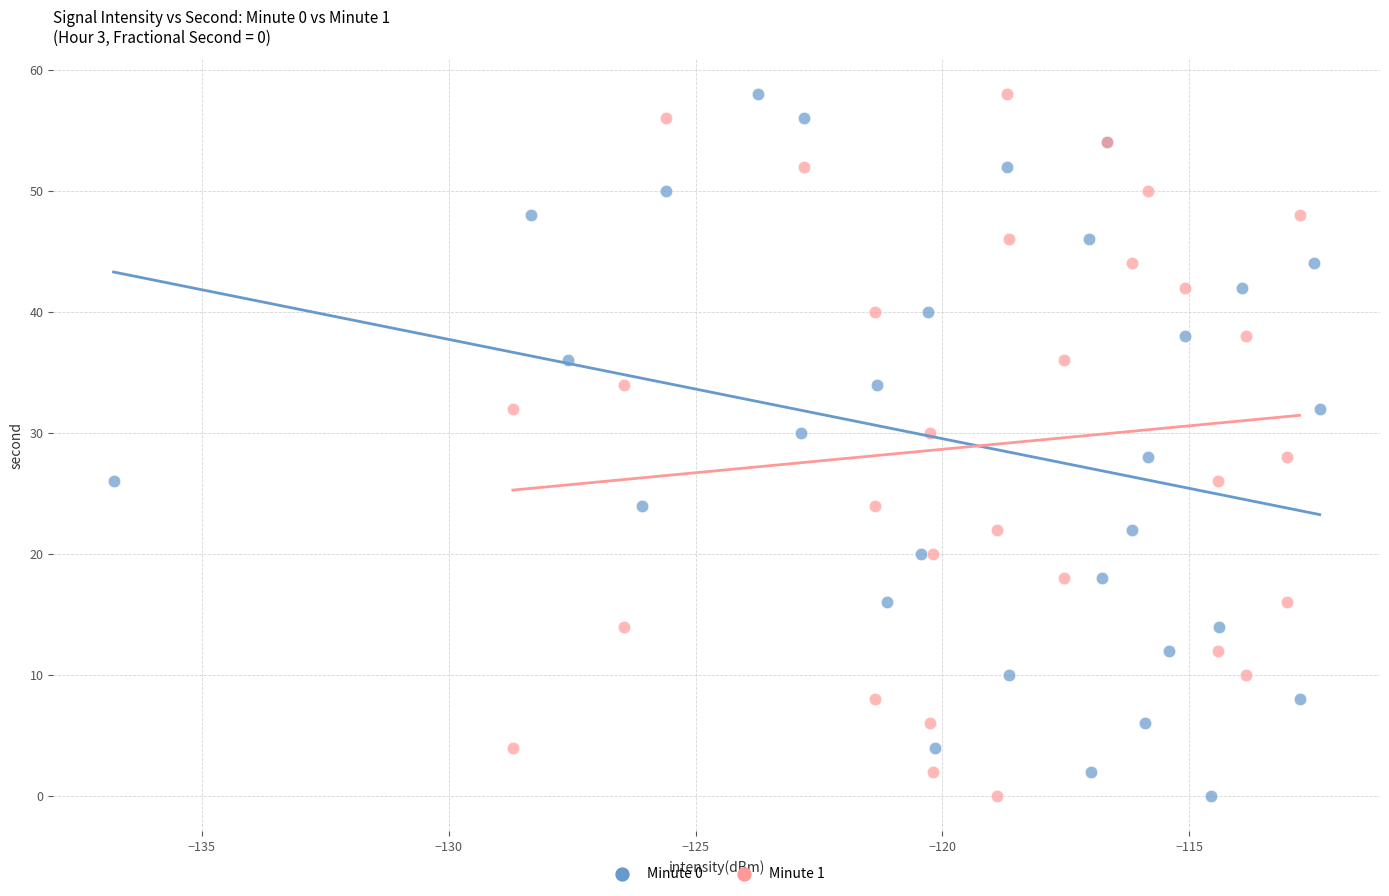

What are all the series names shown in the legend?

Minute 0, Minute 1